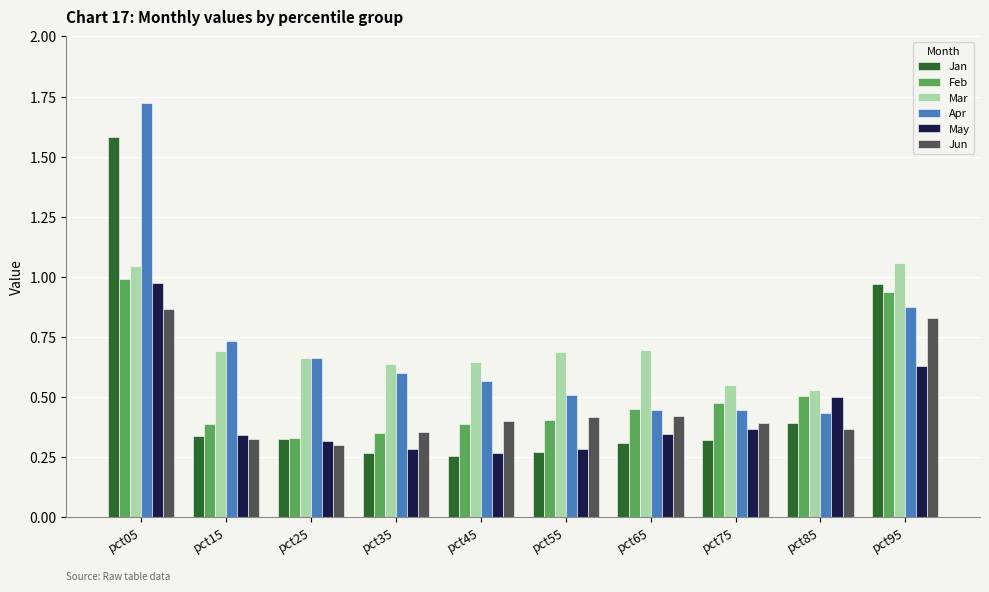

At which category does the chart reach its peak across all series?

pct05